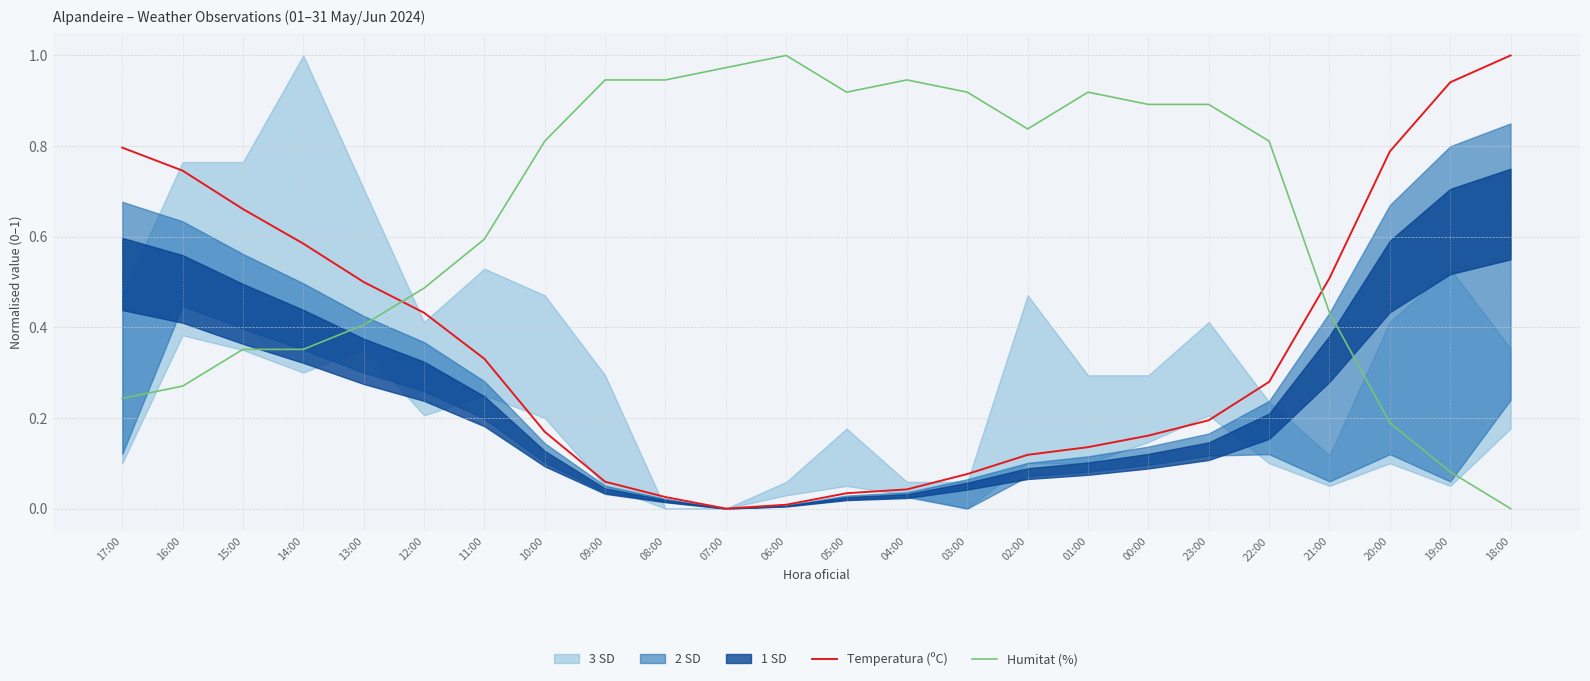

What is the difference between the highest and lowest values at 12:00?

0.1